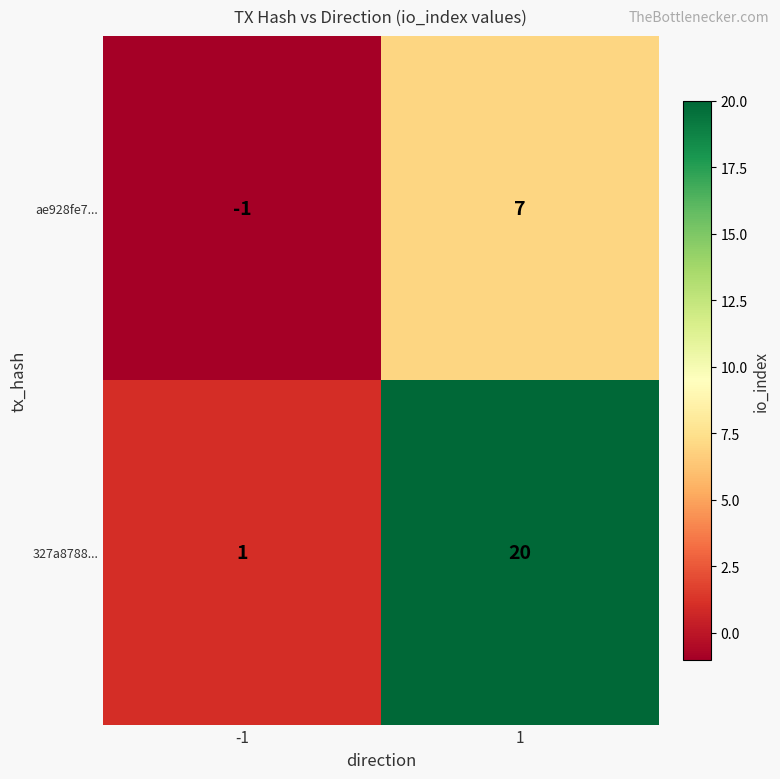

What is the total value across all series at 1?

27